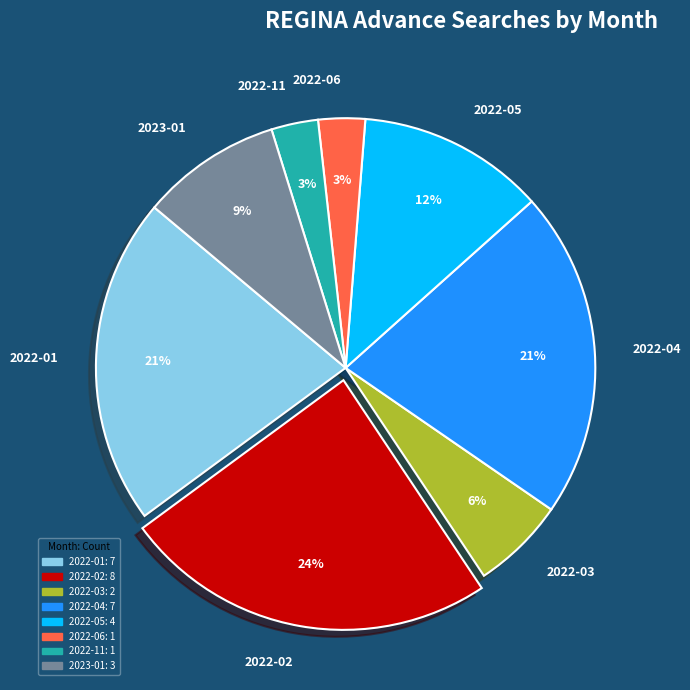

Between 2022-03 and 2022-02, which is larger?

2022-02